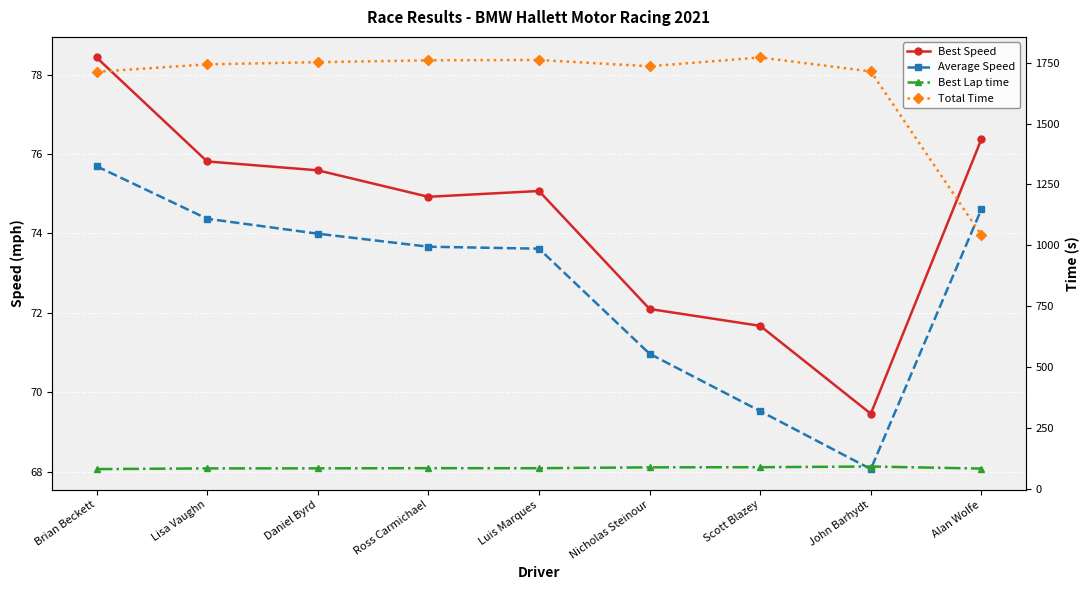

Reading left to right, extract all data points from this chart.

Best Speed: 78.4	75.8	75.6	74.9	75.1	72.1	71.7	69.5	76.4
Average Speed: 75.7	74.4	74.0	73.7	73.6	71.0	69.5	68.1	74.6
Best Lap time: 82.6	85.5	85.7	86.5	86.3	89.9	90.4	93.3	84.8
Total Time: 1712.1	1742.6	1751.5	1759.3	1760.5	1734.8	1770.8	1713.6	1042.2